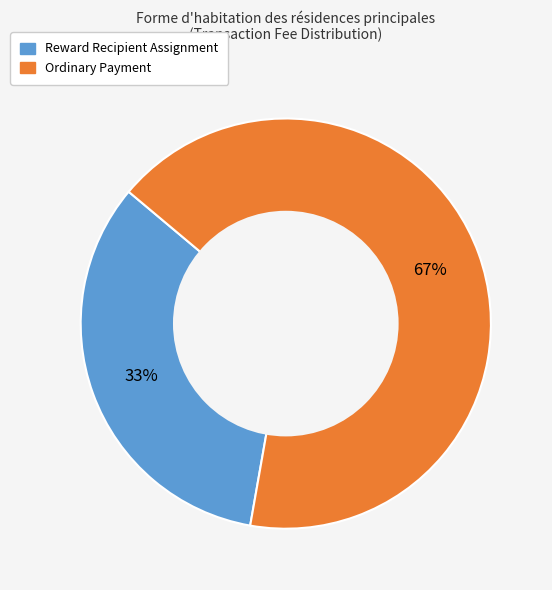

Does Ordinary Payment account for over 50% of the chart?

Yes